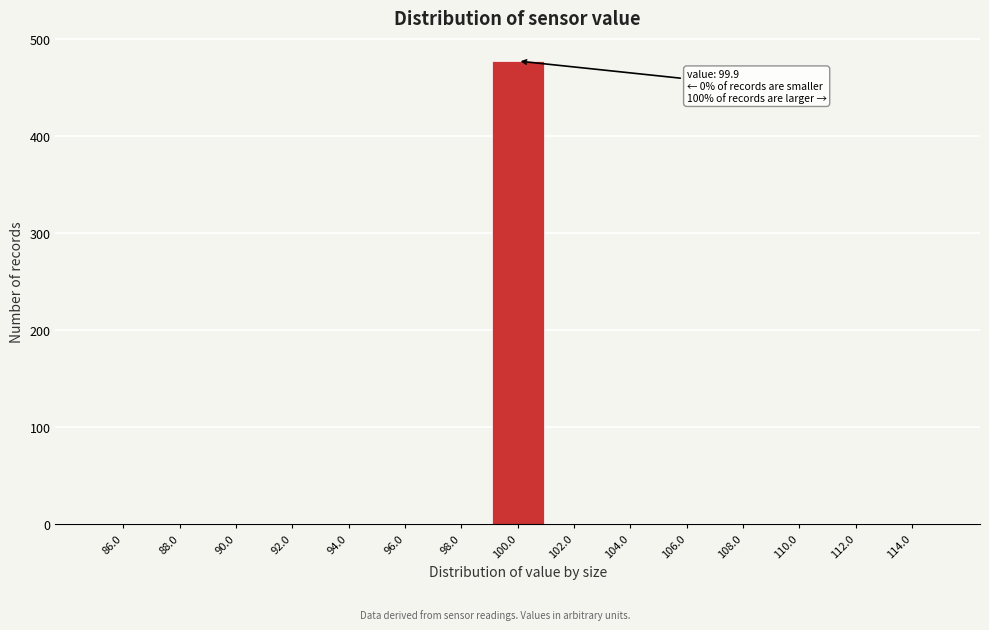

Which range on the x-axis has the tallest bar?

99 to 101